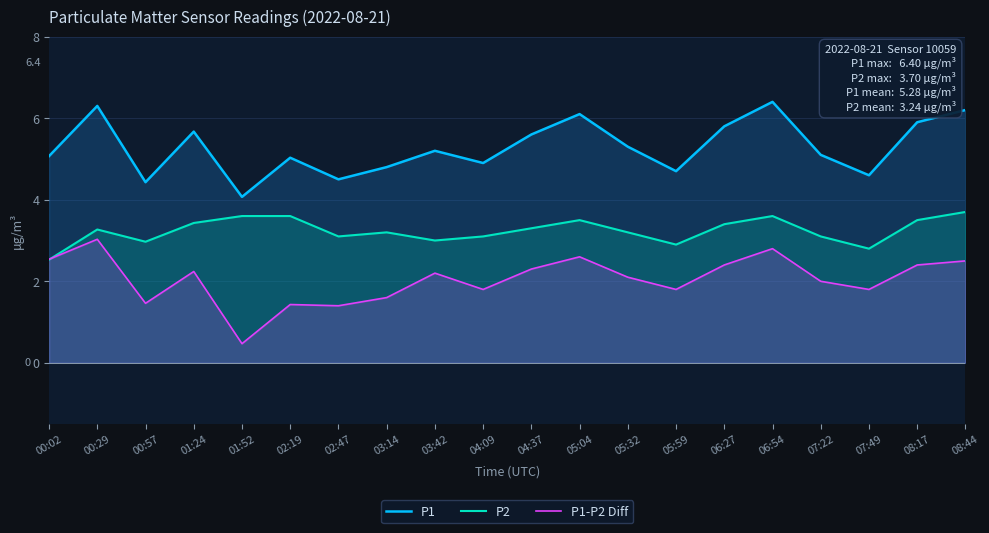

Where is P1-P2 Diff nearest to the value 1?

02:47